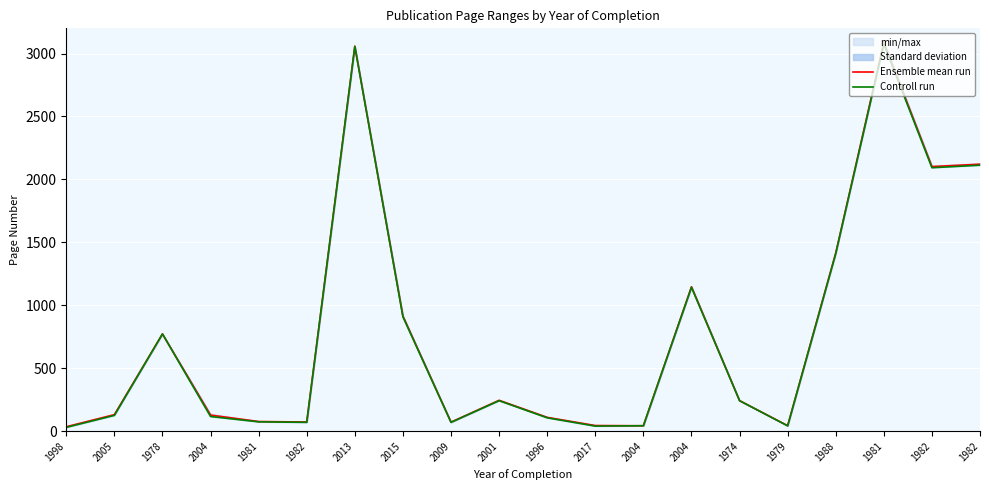

Which series has the largest range (max minus min)?

Ensemble mean run